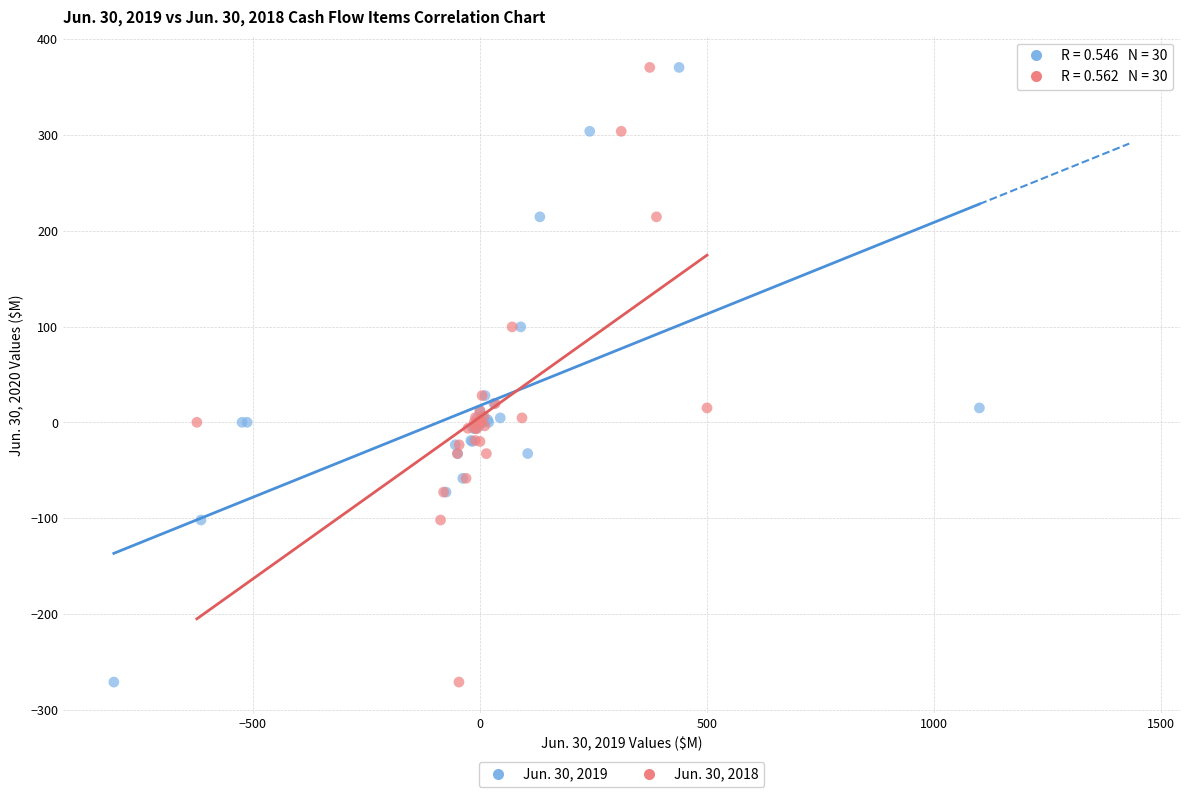

What are all the series names shown in the legend?

Jun. 30, 2019, Jun. 30, 2018